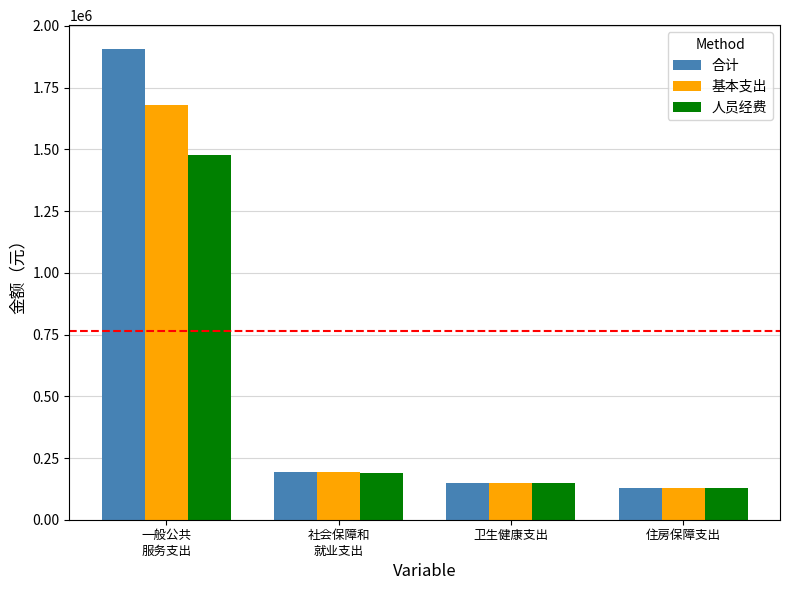

Does the chart contain any negative values?

No